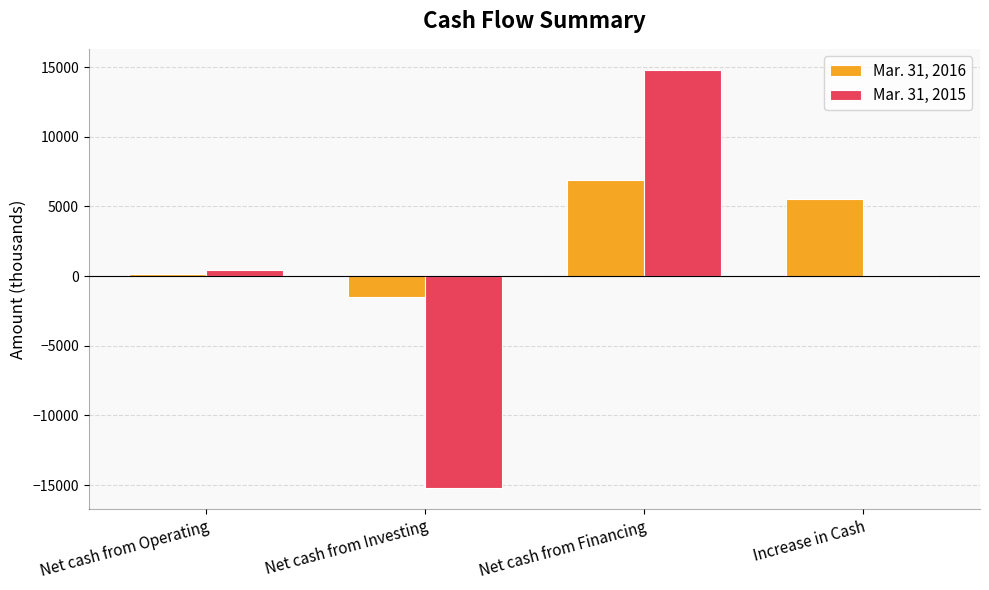

How many groups of bars are there?

4